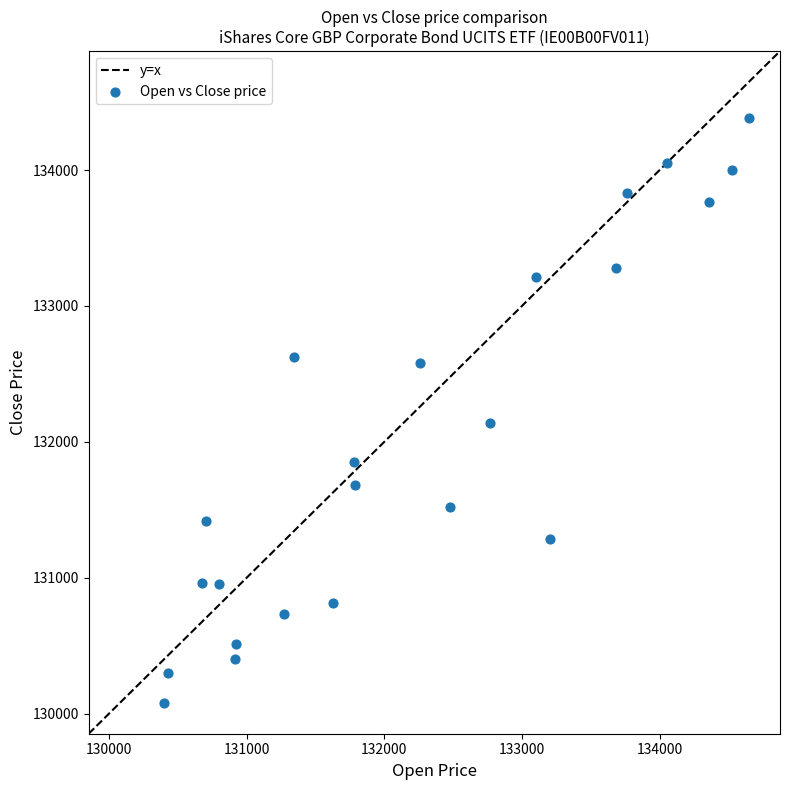

What Y value in the scatter plot is closest to 132231?

132142